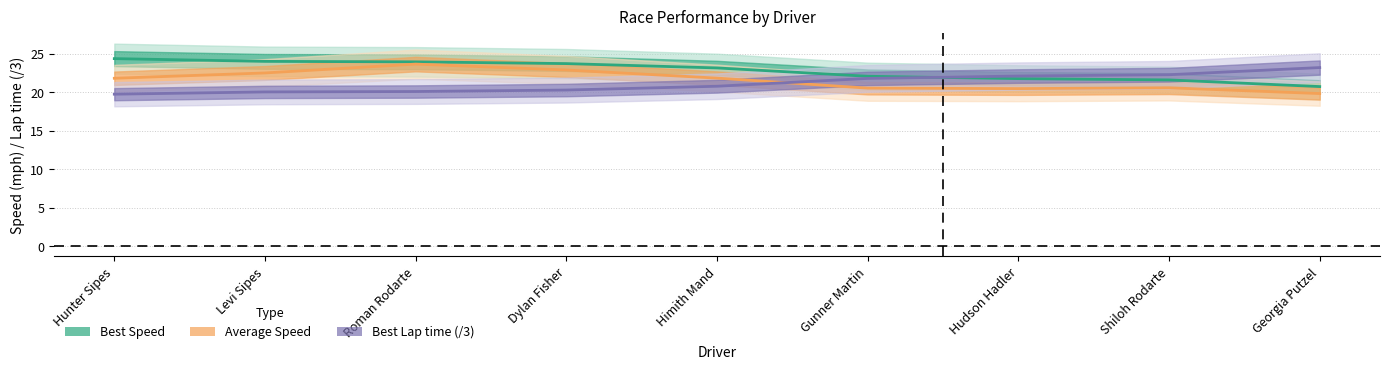

In Average Speed, how many points are lower than both neighbors (excluding endpoints)?

1